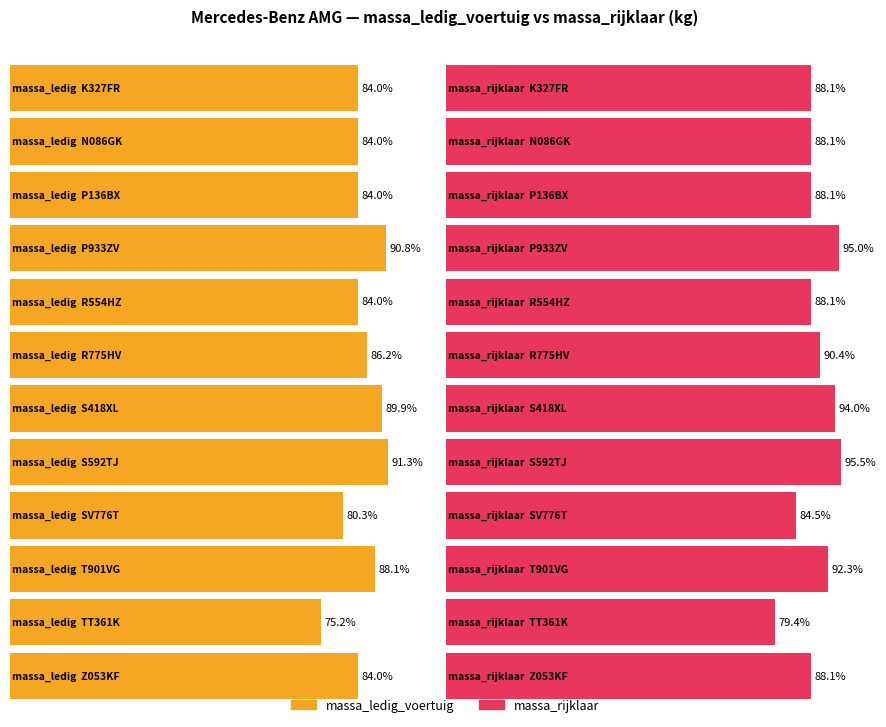

How many categories are shown in the chart?

12